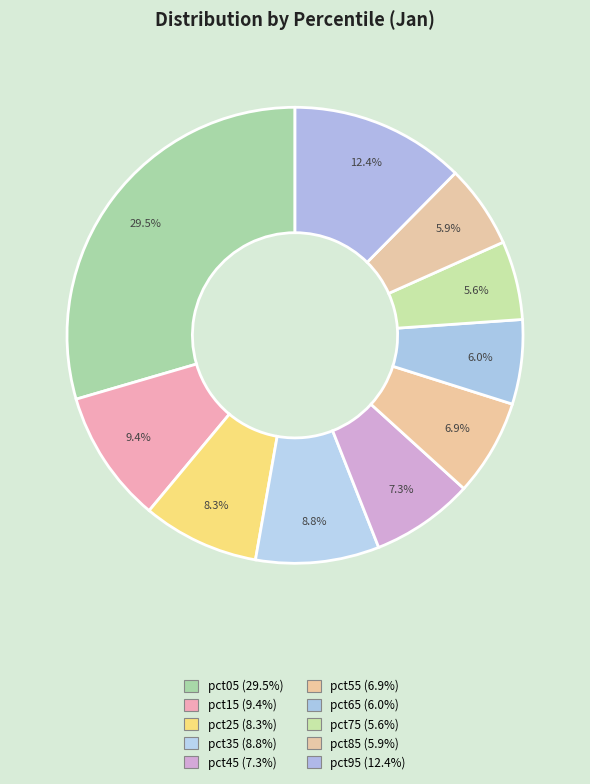

Which category has the biggest portion of the pie?

pct05